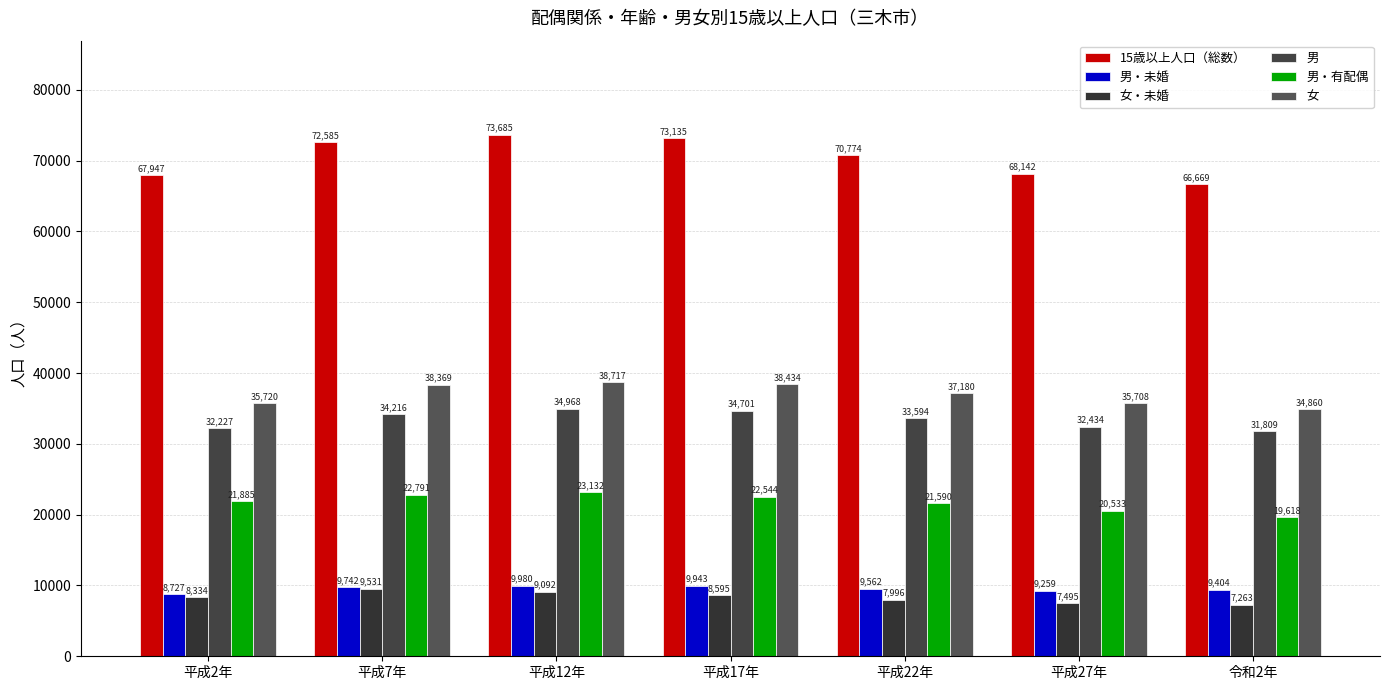

Which series has the largest range (max minus min)?

15歳以上人口（総数）